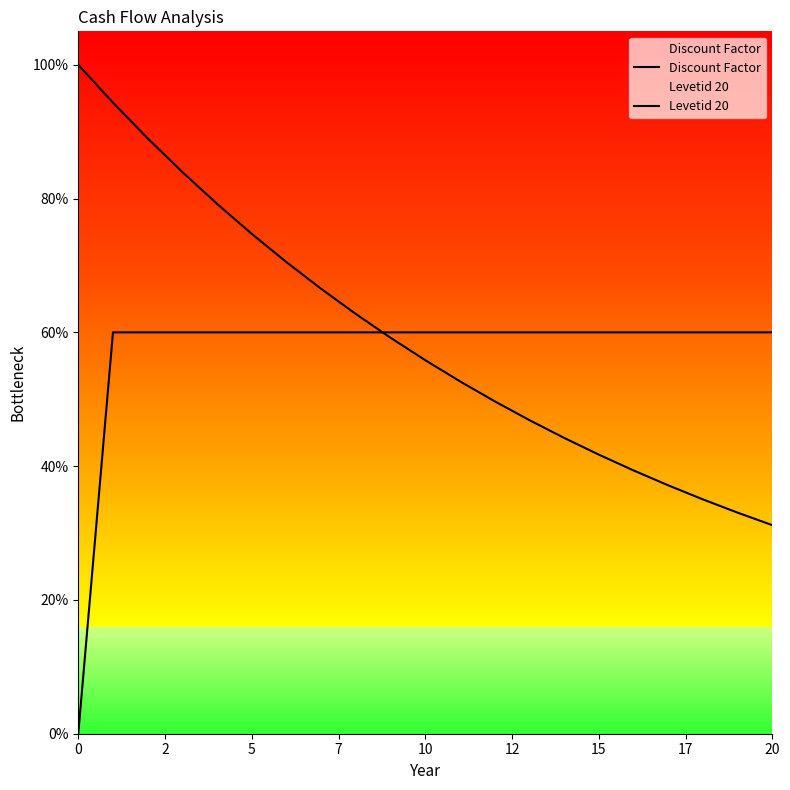

Does the chart display data point markers on the line(s)?

No